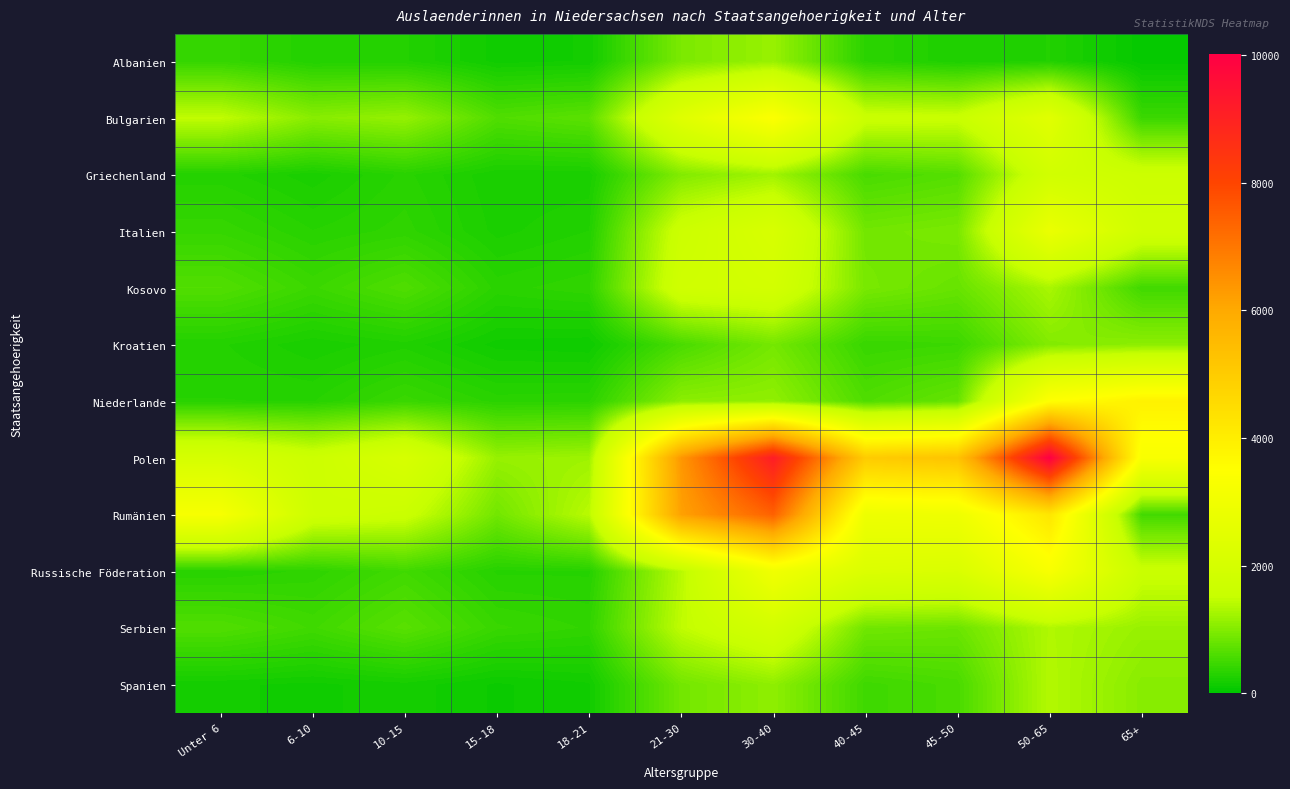

Reading left to right, transcribe all the data shown in this chart.

Albanien: Unter 6=420	6-10=280	10-15=280	15-18=140	18-21=160	21-30=945	30-40=1160	40-45=345	45-50=240	50-65=275	65+=55
Bulgarien: Unter 6=1465	6-10=1040	10-15=1135	15-18=620	18-21=705	21-30=2370	30-40=3410	40-45=1605	45-50=1570	50-65=2420	65+=460
Griechenland: Unter 6=290	6-10=210	10-15=325	15-18=200	18-21=205	21-30=995	30-40=1220	40-45=565	45-50=655	50-65=1840	65+=1675
Italien: Unter 6=420	6-10=315	10-15=370	15-18=220	18-21=275	21-30=1670	30-40=2095	40-45=875	45-50=935	50-65=2770	65+=1800
Kosovo: Unter 6=630	6-10=460	10-15=615	15-18=335	18-21=380	21-30=1795	30-40=1905	40-45=920	45-50=790	50-65=1285	65+=505
Kroatien: Unter 6=280	6-10=205	10-15=260	15-18=140	18-21=125	21-30=570	30-40=895	40-45=435	45-50=465	50-65=1000	65+=1075
Niederlande: Unter 6=315	6-10=310	10-15=450	15-18=335	18-21=345	21-30=1070	30-40=1105	40-45=615	45-50=785	50-65=3505	65+=3895
Polen: Unter 6=2025	6-10=1675	10-15=2065	15-18=1150	18-21=1205	21-30=6375	30-40=9140	40-45=5015	45-50=5255	50-65=10015	65+=3285
Rumänien: Unter 6=3230	6-10=1725	10-15=1610	15-18=870	18-21=1410	21-30=6185	30-40=7425	40-45=2905	45-50=2950	50-65=4230	65+=520
Russische Föderation: Unter 6=315	6-10=365	10-15=505	15-18=305	18-21=305	21-30=1400	30-40=3010	40-45=2220	45-50=2160	50-65=3265	65+=1595
Serbien: Unter 6=625	6-10=500	10-15=685	15-18=440	18-21=385	21-30=1455	30-40=1910	40-45=865	45-50=825	50-65=1340	65+=1160
Spanien: Unter 6=165	6-10=145	10-15=180	15-18=110	18-21=150	21-30=880	30-40=1090	40-45=490	45-50=565	50-65=1360	65+=1040